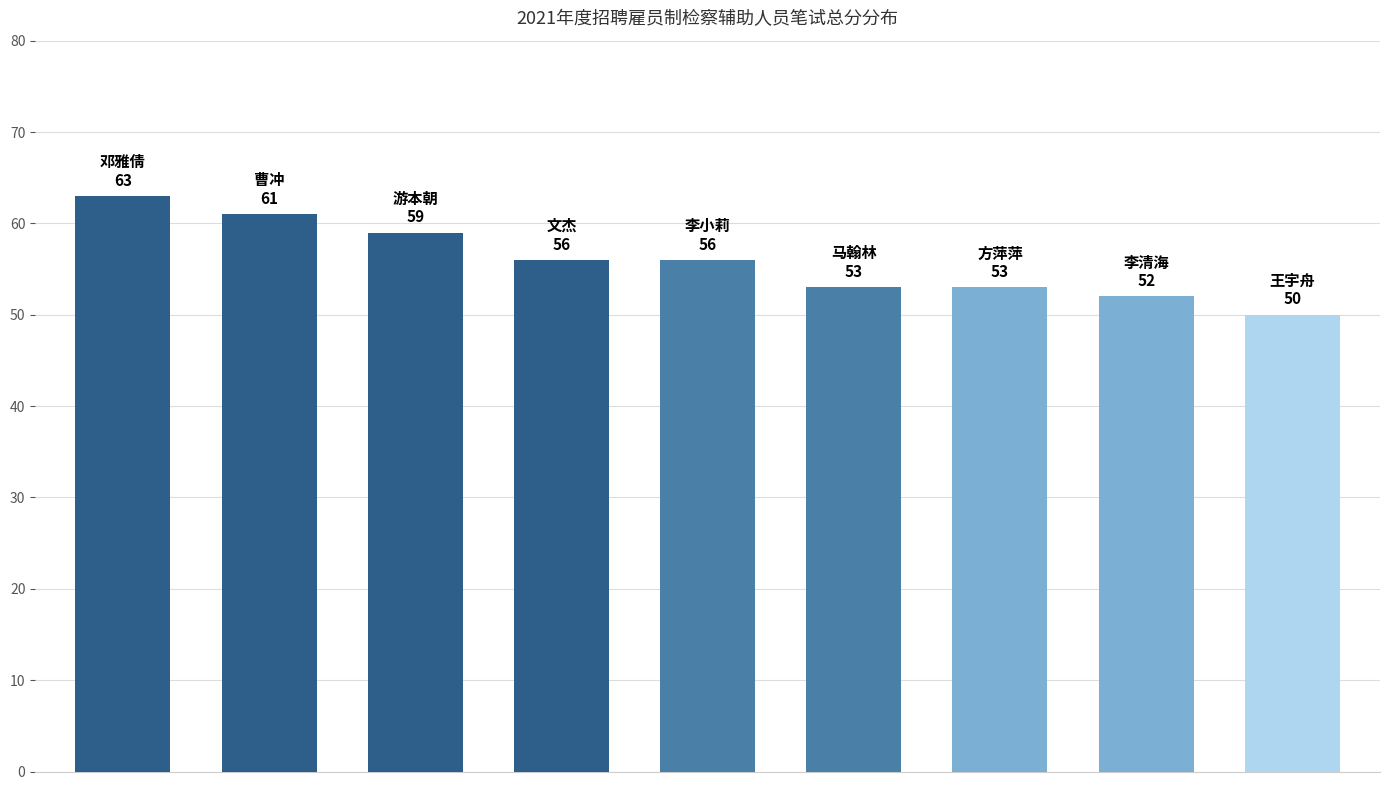

What is the sum of all values?

503